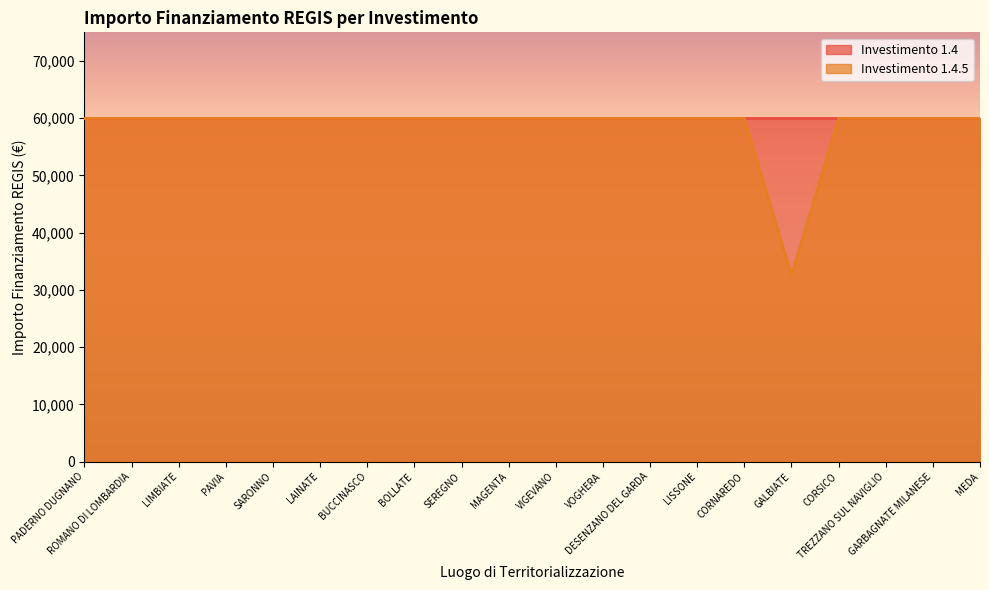

At which label is the value closest to 46277?

GALBIATE